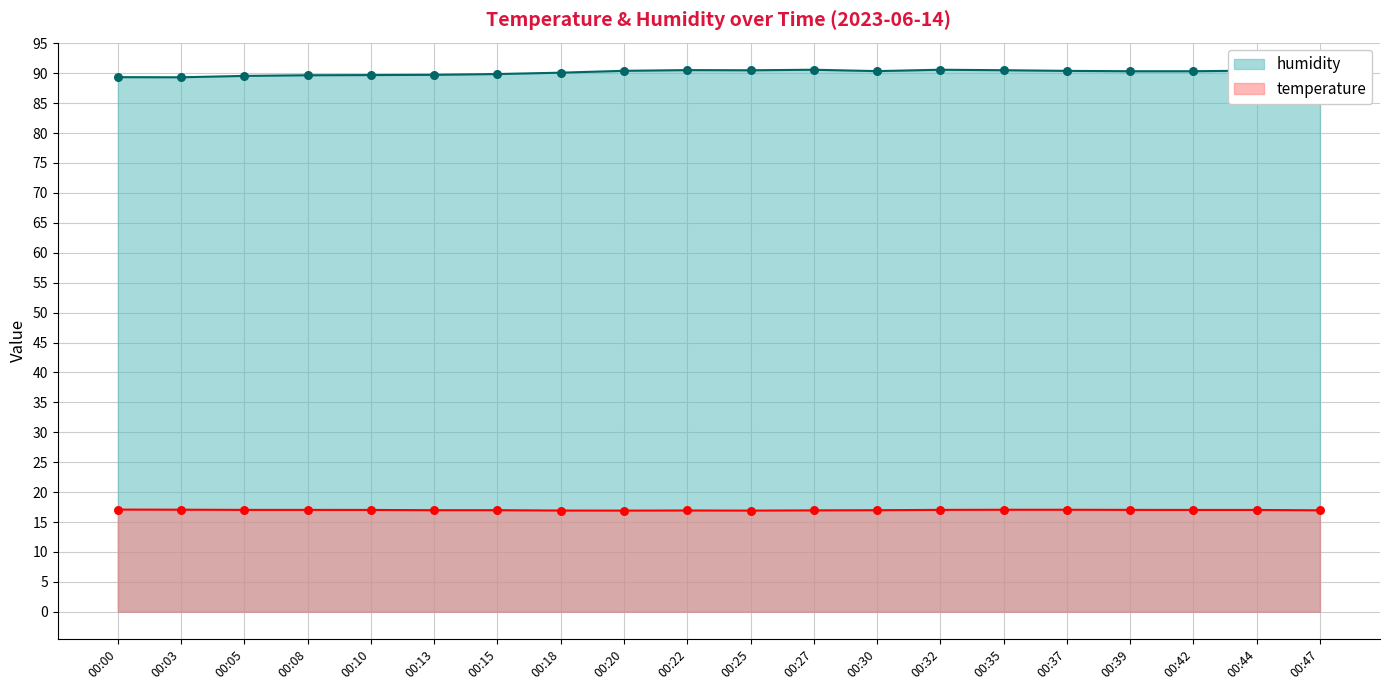

What are all the series names shown in the legend?

humidity, temperature